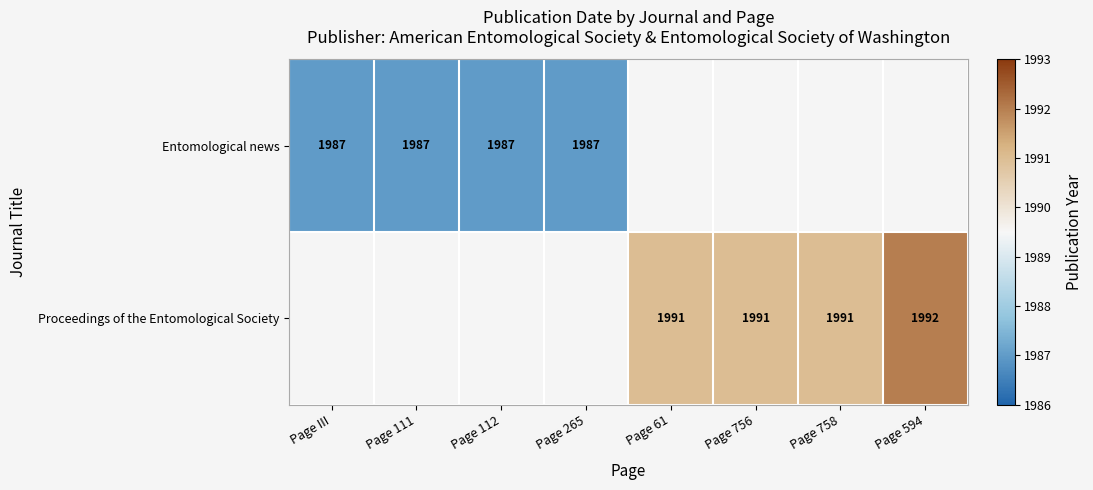

Is it true that Proceedings of the Entomological Society equals 1053 at Page 756?

False